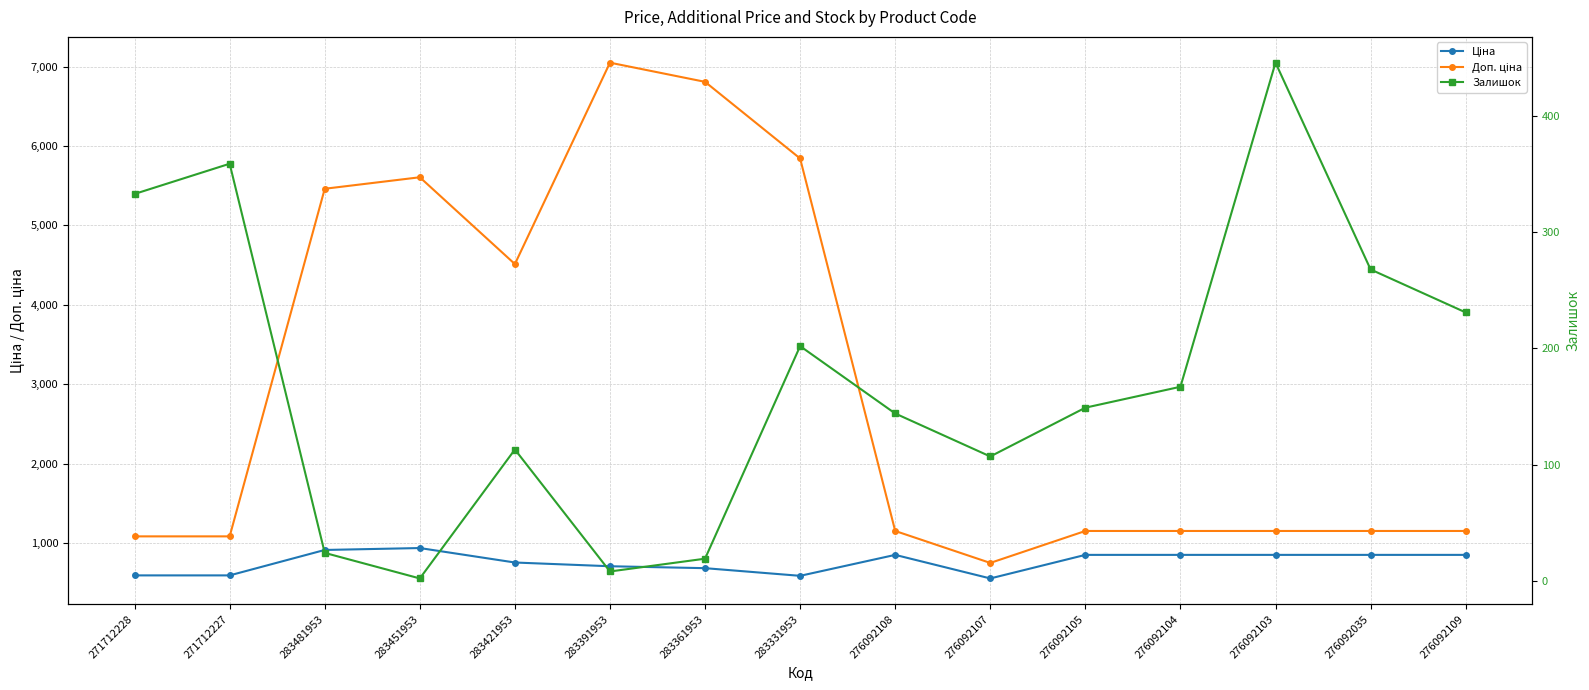

The Доп. ціна series shows 3083.1 at 283451953. True or false?

False